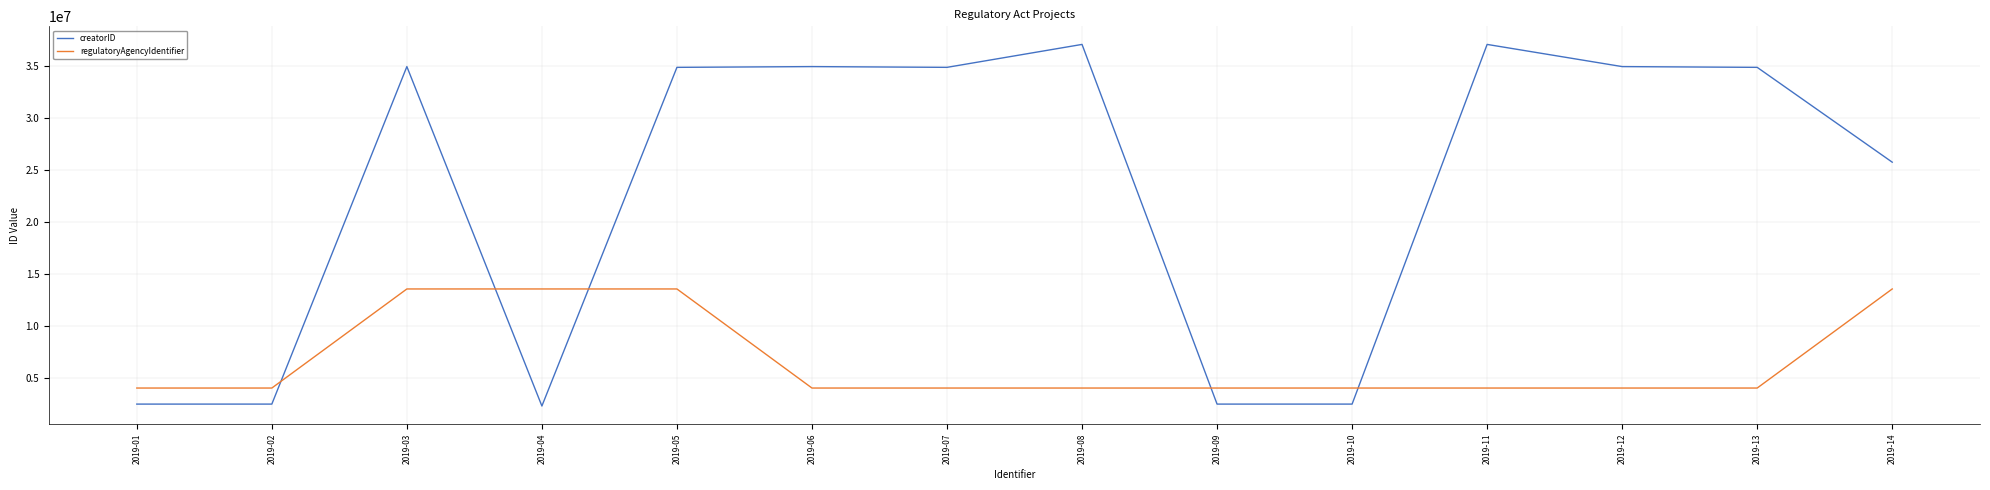

What is the highest value of the creatorID series?

37107794